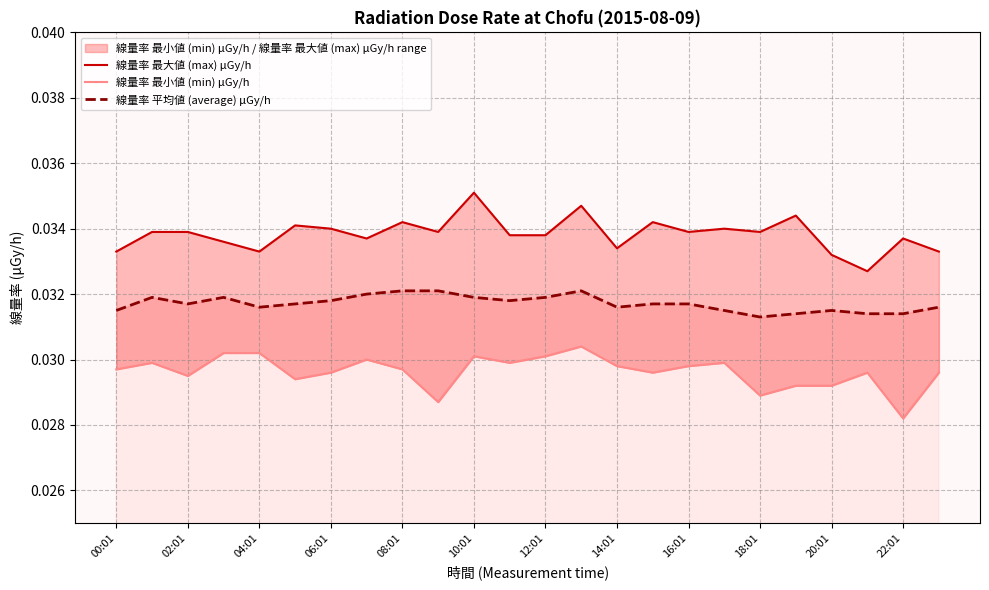

How many interior local valleys does the 線量率 最小値 (min) μGy/h series have?

7